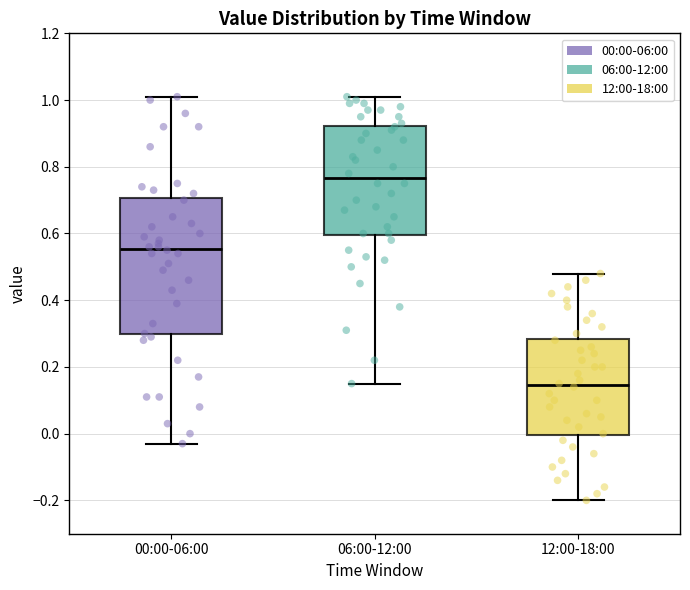

Reading left to right, transcribe this box plot: for each box, give where its median line is, the range the box spans, and where its two whiskers end, as read against the y-axis. The values are not printed on the chart, so give them approximately, as read against the axis.

00:00-06:00: median 0.56, box 0.30 to 0.70, whiskers -0.02 to 1.02
06:00-12:00: median 0.76, box 0.60 to 0.92, whiskers 0.16 to 1.02
12:00-18:00: median 0.14, box 0.00 to 0.28, whiskers -0.20 to 0.48